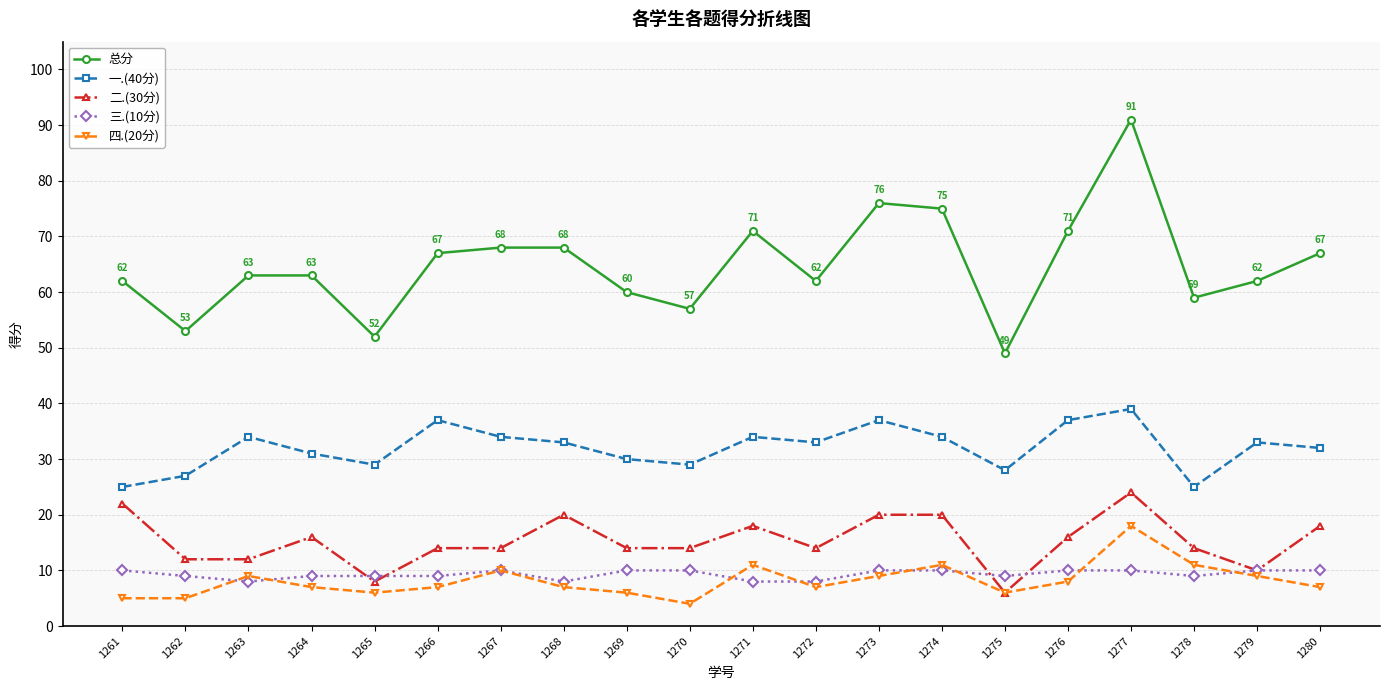

The value of 总分 at 1266 is 67. True or false?

True